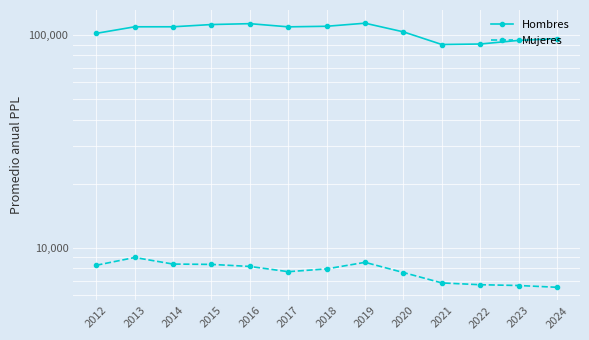

Rank the categories by Hombres value from lowest to highest.

2021, 2022, 2023, 2024, 2012, 2020, 2017, 2013, 2014, 2018, 2015, 2016, 2019